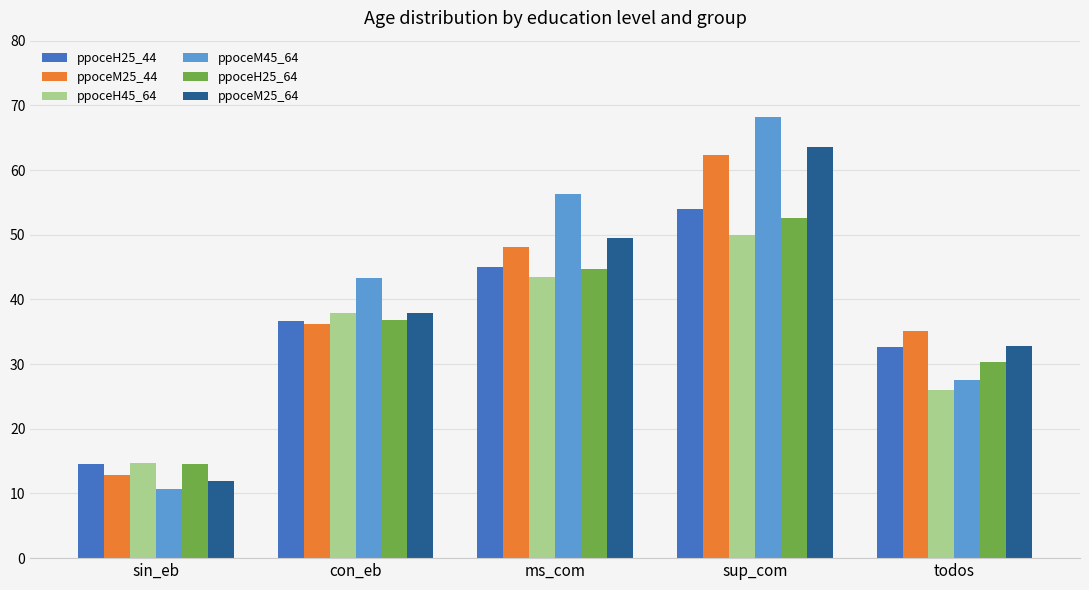

What is the difference between the maximum and minimum values in the ppoceM45_64 series?

57.4